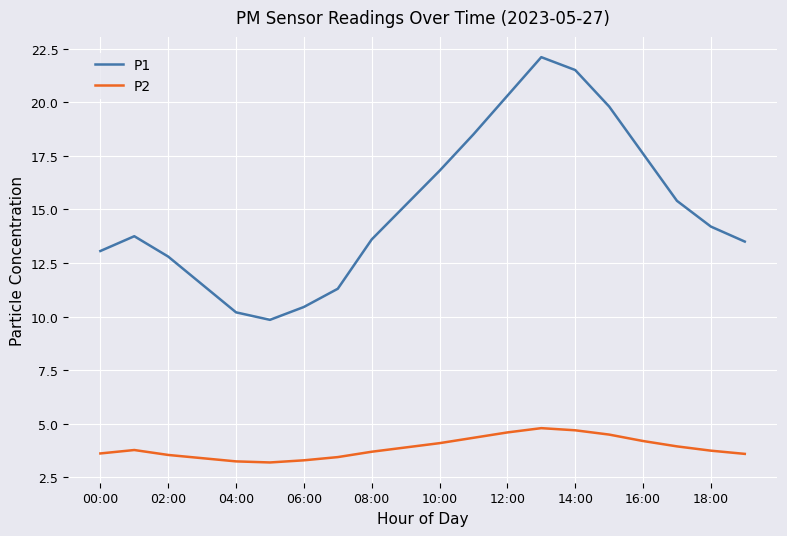

How many lines are shown in the chart?

2